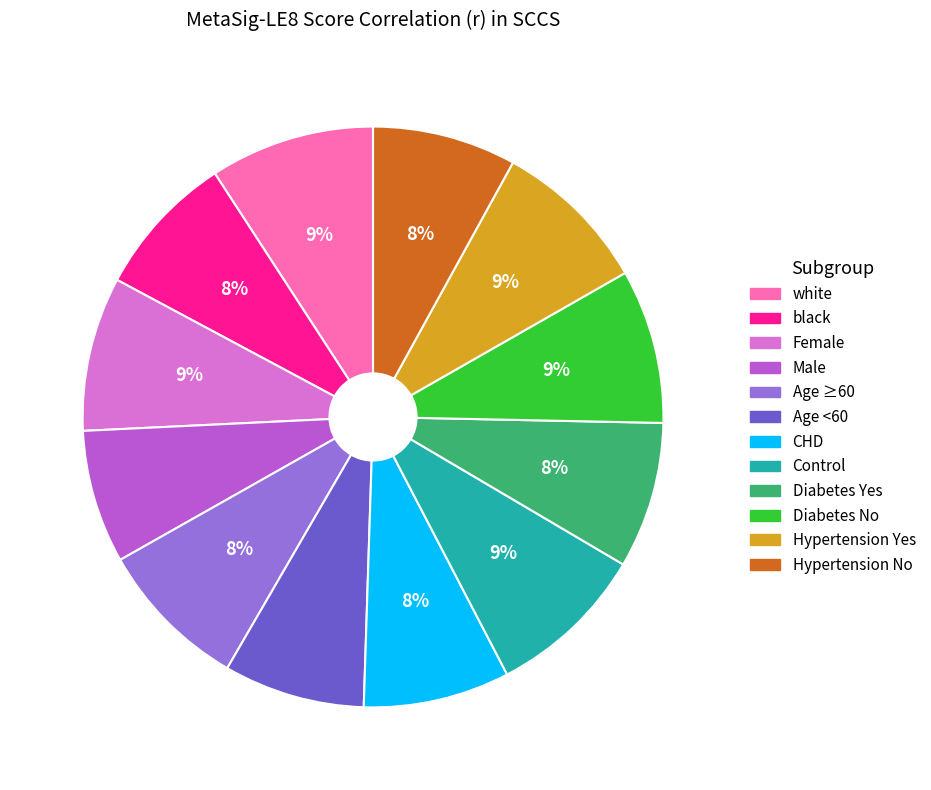

Count the number of slices in the pie.

12